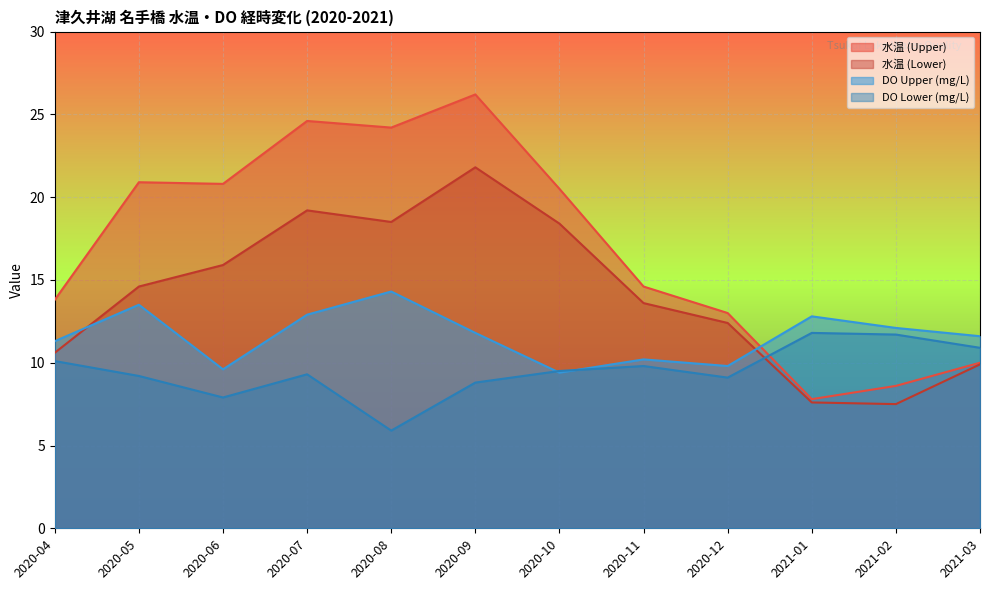

Which category has the lowest value in the 水温 (Upper) series?

2021-01